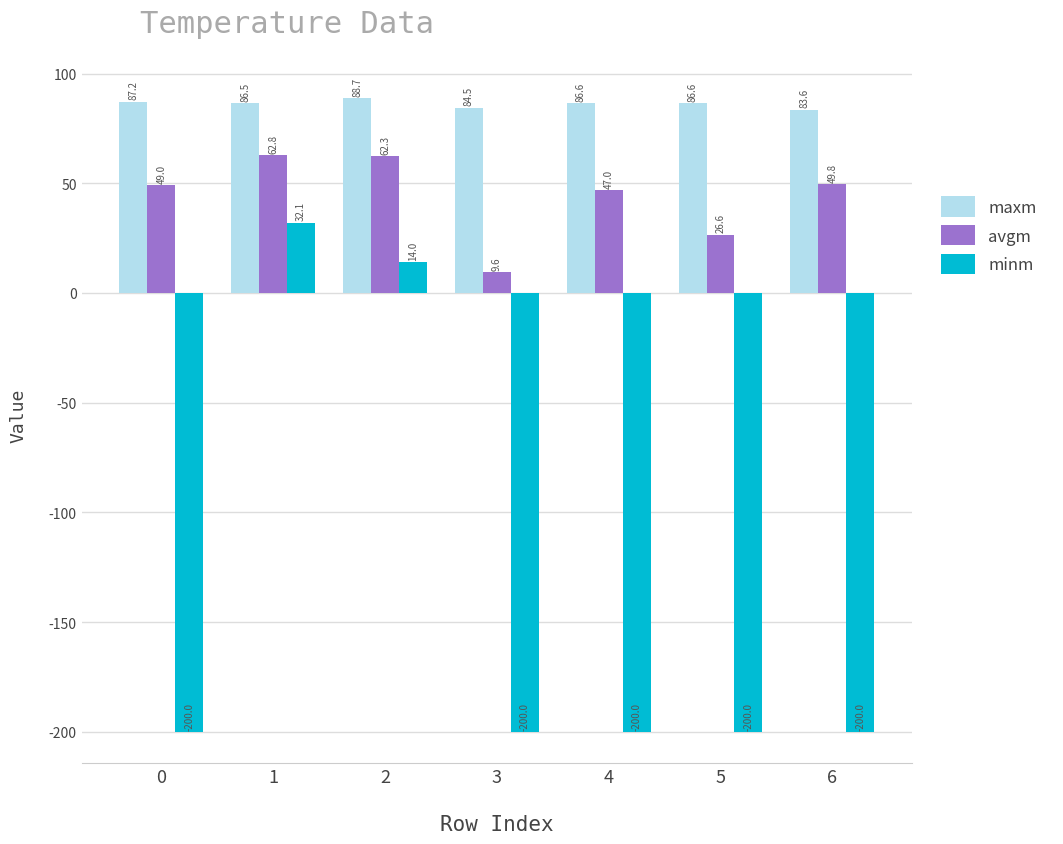

Rank the series by their average value, from highest to lowest.

maxm, avgm, minm